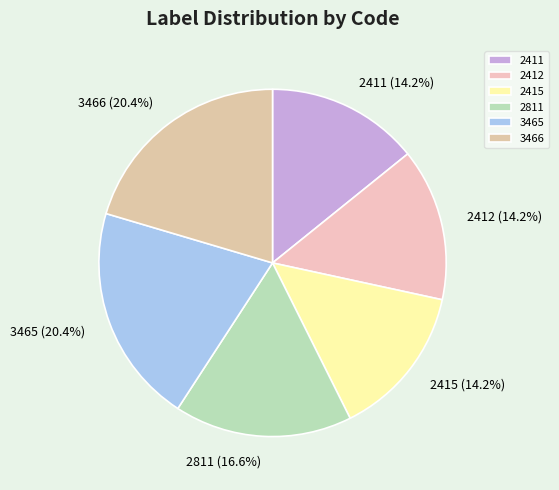

What is the ratio of the value at 3466 to the value at 2412?

1.4